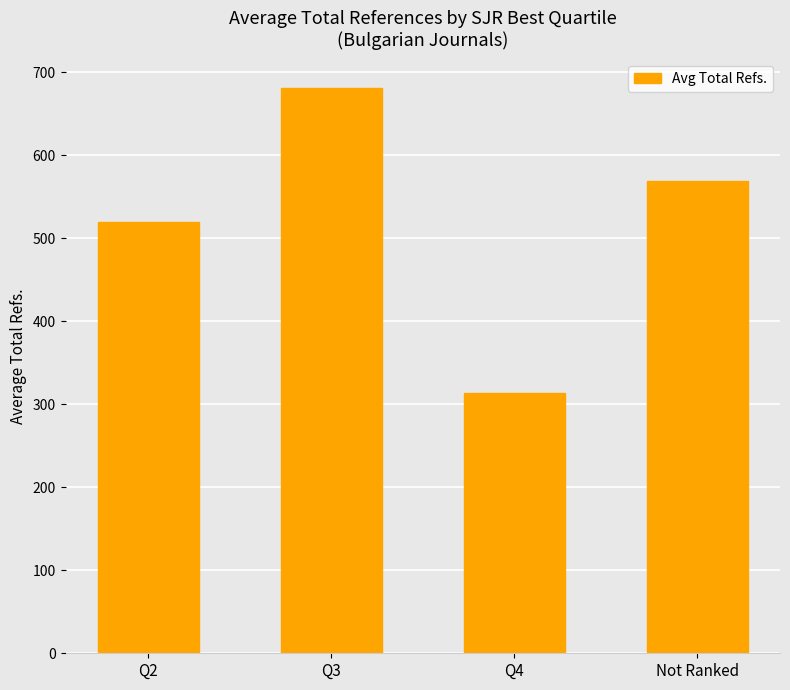

How many values are below 569?

2